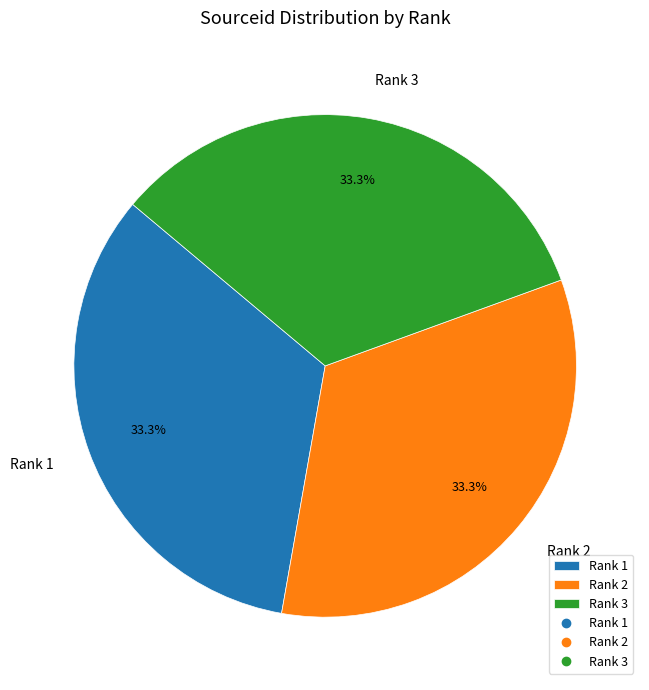

Is Rank 1 the majority of the pie?

No